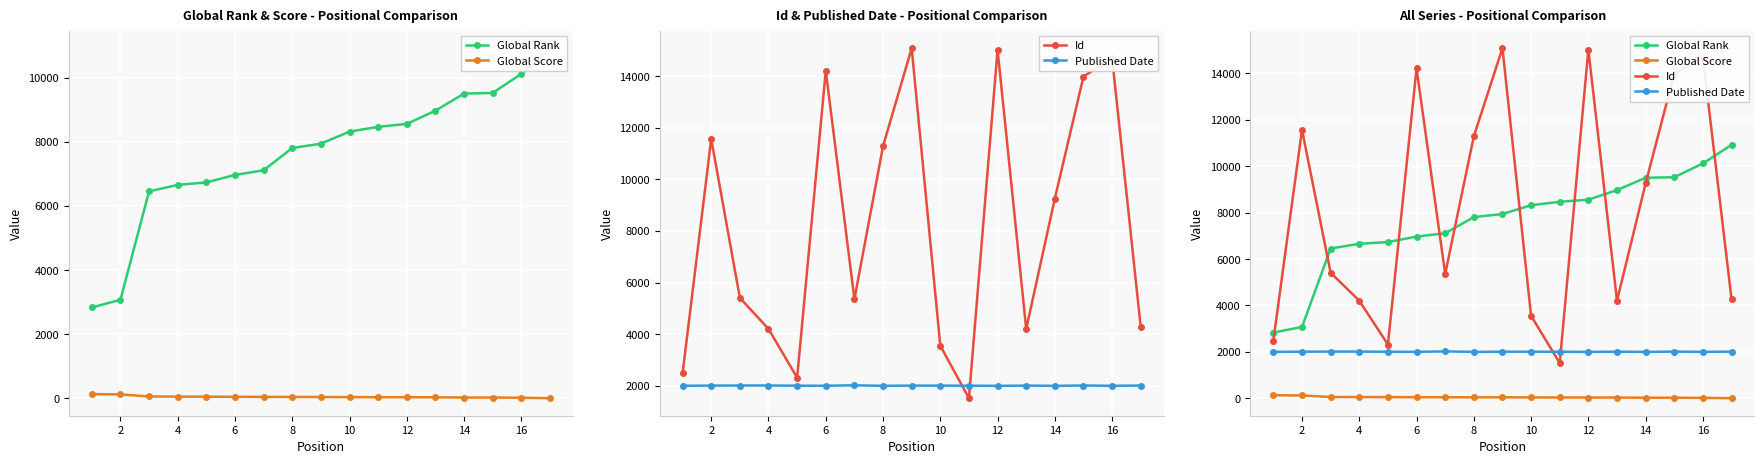

What are all the series names shown in the legend?

Global Rank, Global Score, Id, Published Date